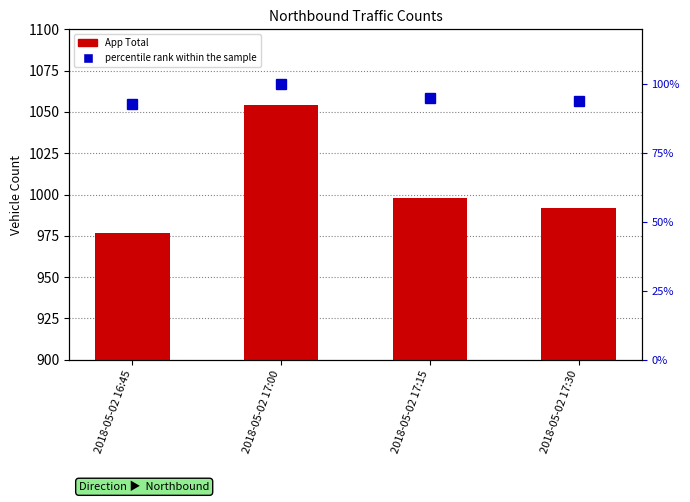

At which category is the sum across all series the highest?

2018-05-02 17:00